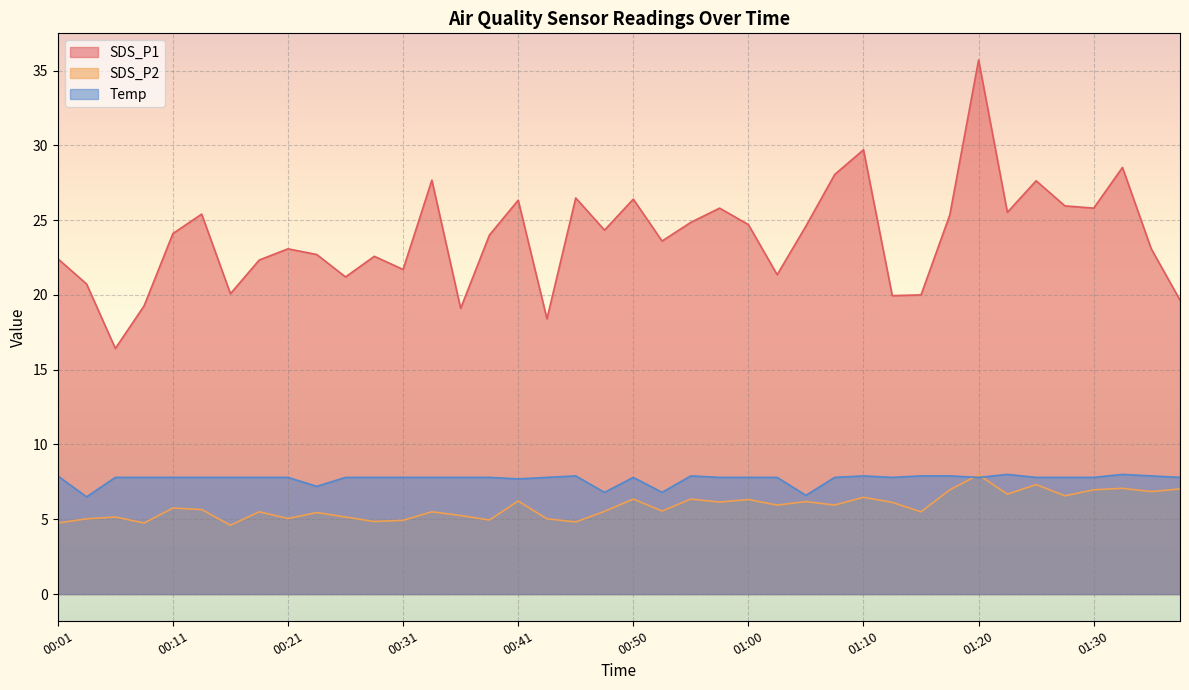

Reading left to right, what are all the values shown in this chart?

SDS_P1: 00:01=22.4	00:03=20.7	00:06=16.4	00:08=19.3	00:11=24.1	00:13=25.4	00:16=20.1	00:18=22.3	00:21=23.1	00:23=22.7	00:26=21.2	00:28=22.6	00:31=21.7	00:33=27.7	00:36=19.1	00:38=24.0	00:41=26.3	00:43=18.4	00:45=26.5	00:48=24.3	00:50=26.4	00:53=23.6	00:55=24.9	00:58=25.8	01:00=24.7	01:03=21.4	01:05=24.6	01:08=28.1	01:10=29.7	01:13=19.9	01:15=20.0	01:18=25.4	01:20=35.7	01:22=25.5	01:25=27.6	01:27=25.9	01:30=25.8	01:32=28.5	01:35=23.1	01:37=19.6
SDS_P2: 00:01=4.8	00:03=5.0	00:06=5.2	00:08=4.8	00:11=5.8	00:13=5.7	00:16=4.6	00:18=5.5	00:21=5.0	00:23=5.5	00:26=5.2	00:28=4.8	00:31=4.9	00:33=5.5	00:36=5.2	00:38=5.0	00:41=6.2	00:43=5.0	00:45=4.8	00:48=5.5	00:50=6.3	00:53=5.5	00:55=6.3	00:58=6.2	01:00=6.3	01:03=6.0	01:05=6.2	01:08=6.0	01:10=6.5	01:13=6.1	01:15=5.5	01:18=7.0	01:20=8.0	01:22=6.7	01:25=7.3	01:27=6.6	01:30=7.0	01:32=7.1	01:35=6.8	01:37=7.0
Temp: 00:01=7.9	00:03=6.5	00:06=7.8	00:08=7.8	00:11=7.8	00:13=7.8	00:16=7.8	00:18=7.8	00:21=7.8	00:23=7.2	00:26=7.8	00:28=7.8	00:31=7.8	00:33=7.8	00:36=7.8	00:38=7.8	00:41=7.7	00:43=7.8	00:45=7.9	00:48=6.8	00:50=7.8	00:53=6.8	00:55=7.9	00:58=7.8	01:00=7.8	01:03=7.8	01:05=6.6	01:08=7.8	01:10=7.9	01:13=7.8	01:15=7.9	01:18=7.9	01:20=7.8	01:22=8.0	01:25=7.8	01:27=7.8	01:30=7.8	01:32=8.0	01:35=7.9	01:37=7.8